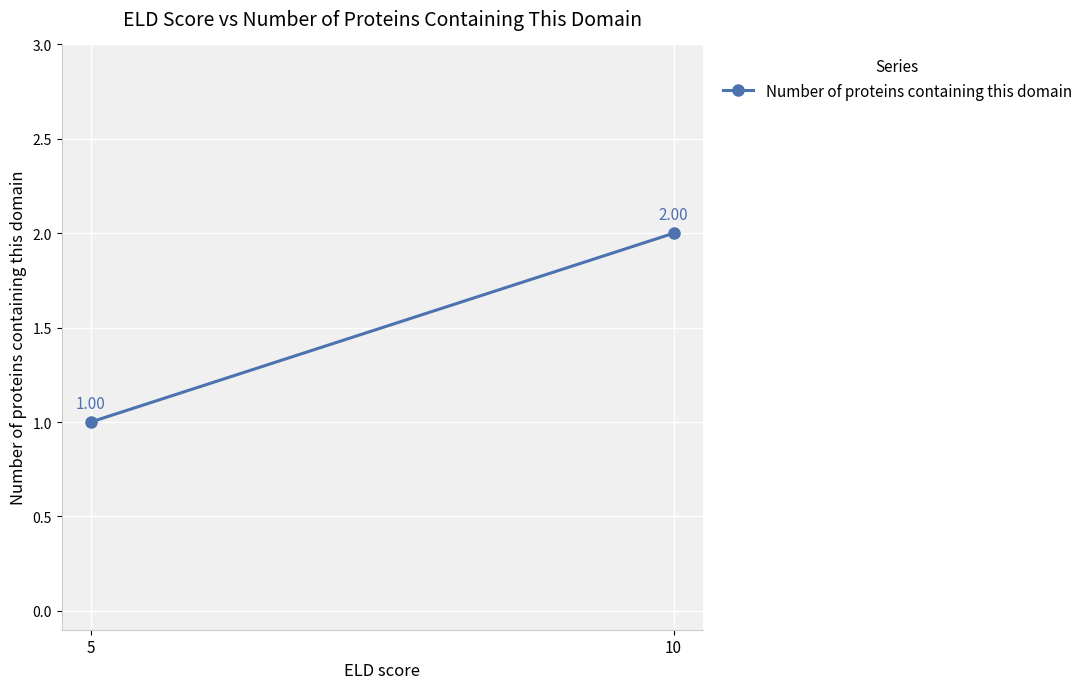

Is it true that the value at 5 is 1?

False